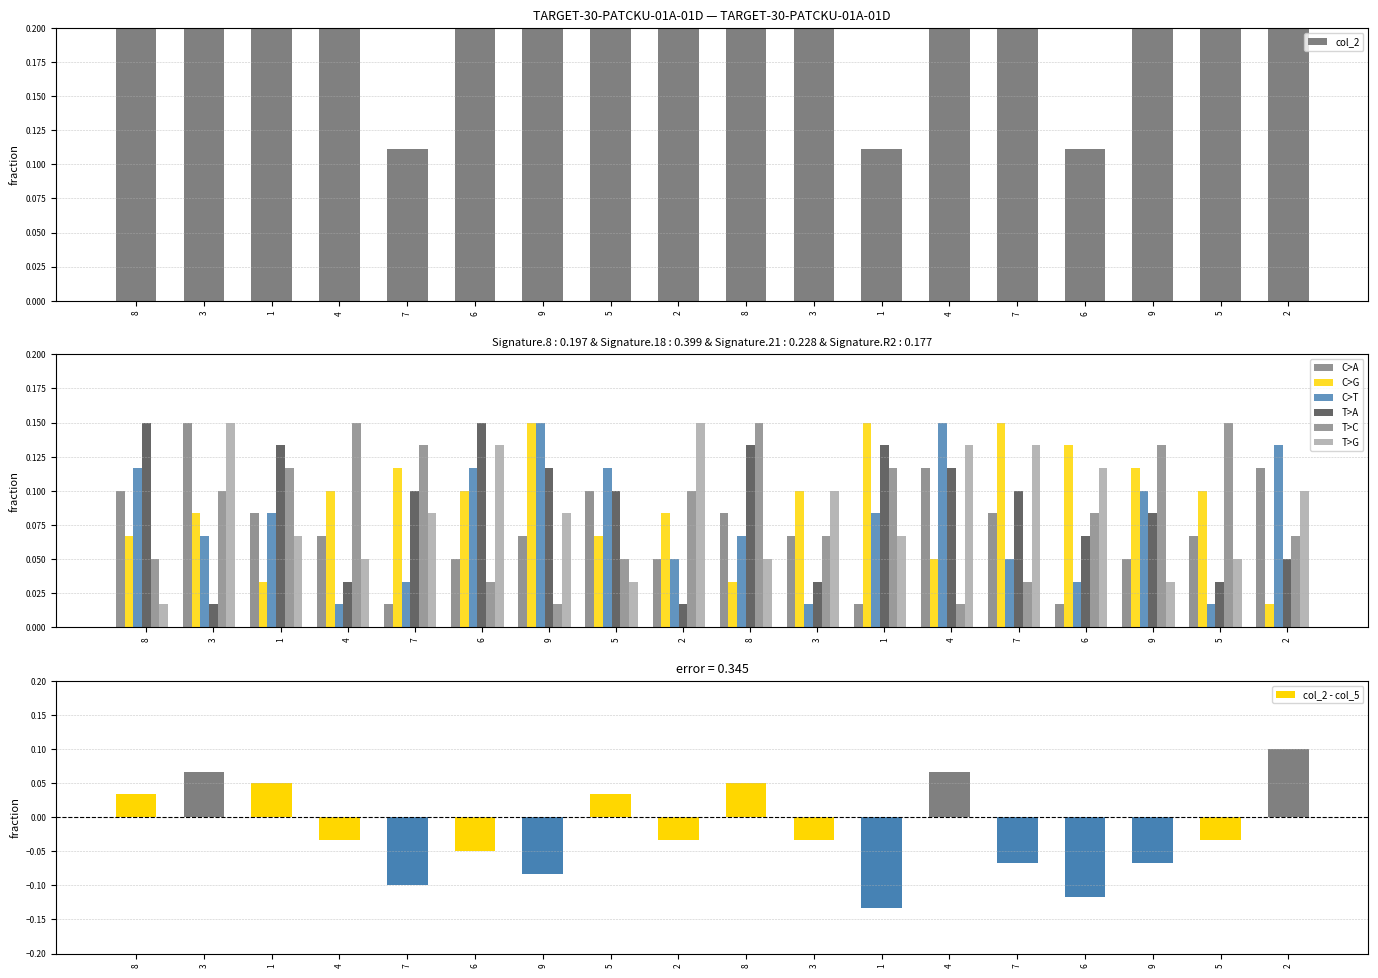

Are the bars grouped side by side (vs. stacked)?

Yes